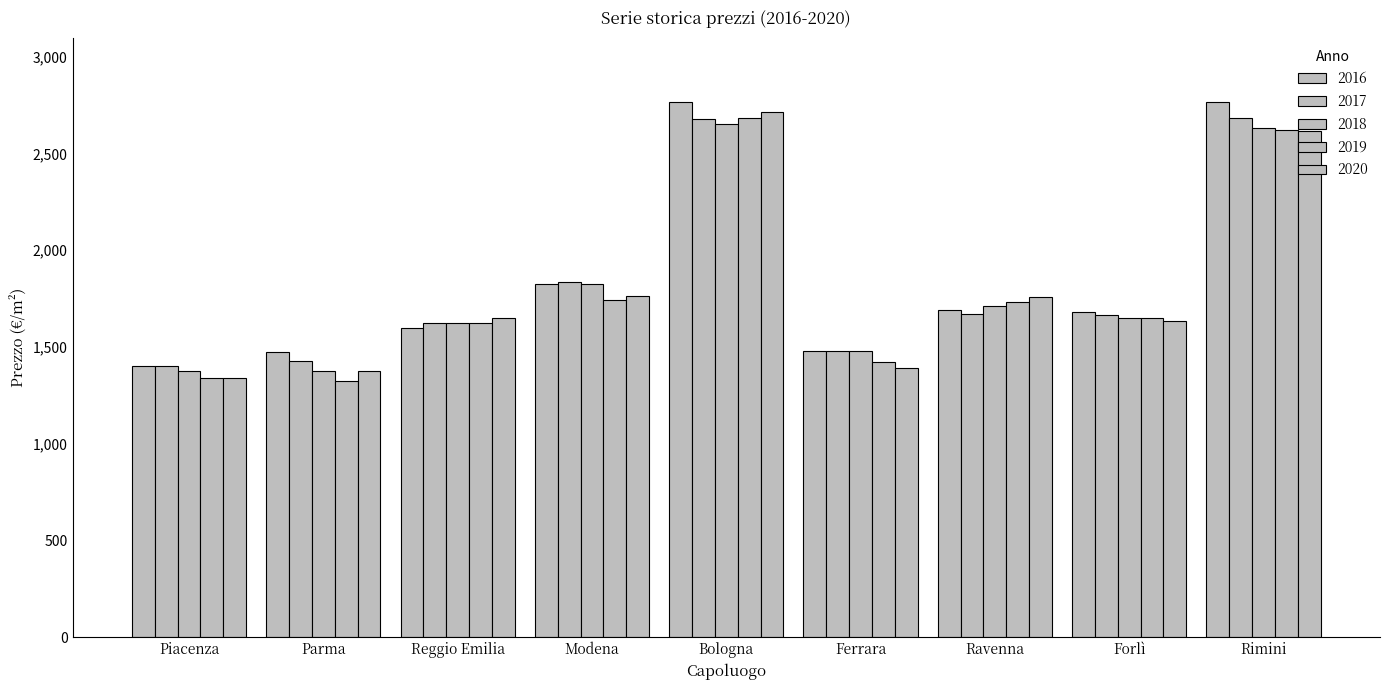

Count the number of data series in this chart.

5